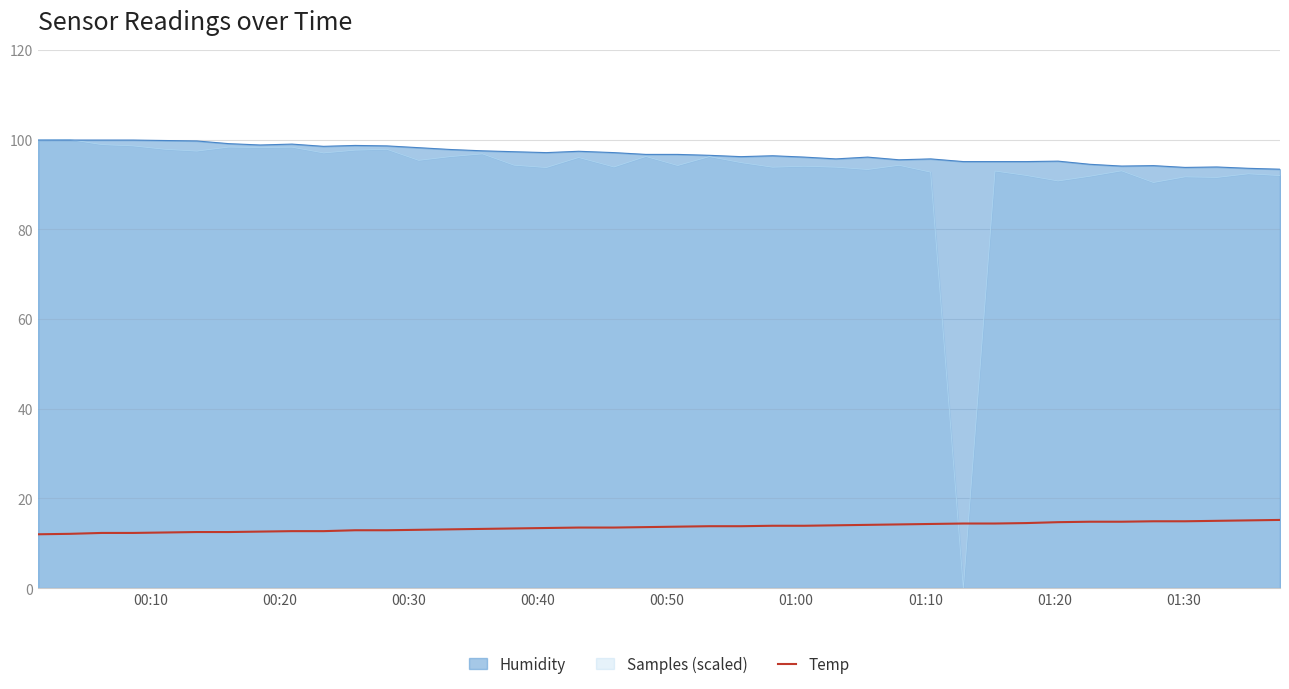

How many times do Samples (scaled) and Temp cross each other?

2